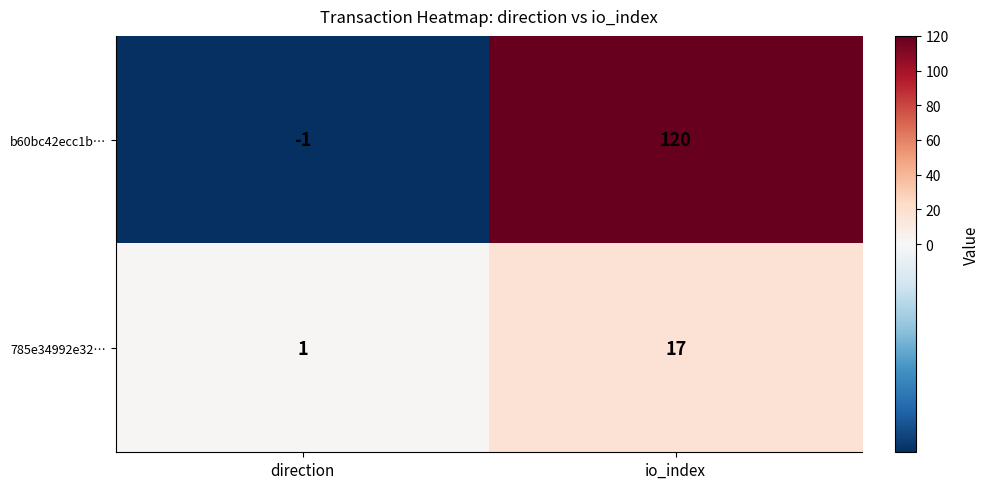

The value of b60bc42ecc1b… at direction is -1. True or false?

True